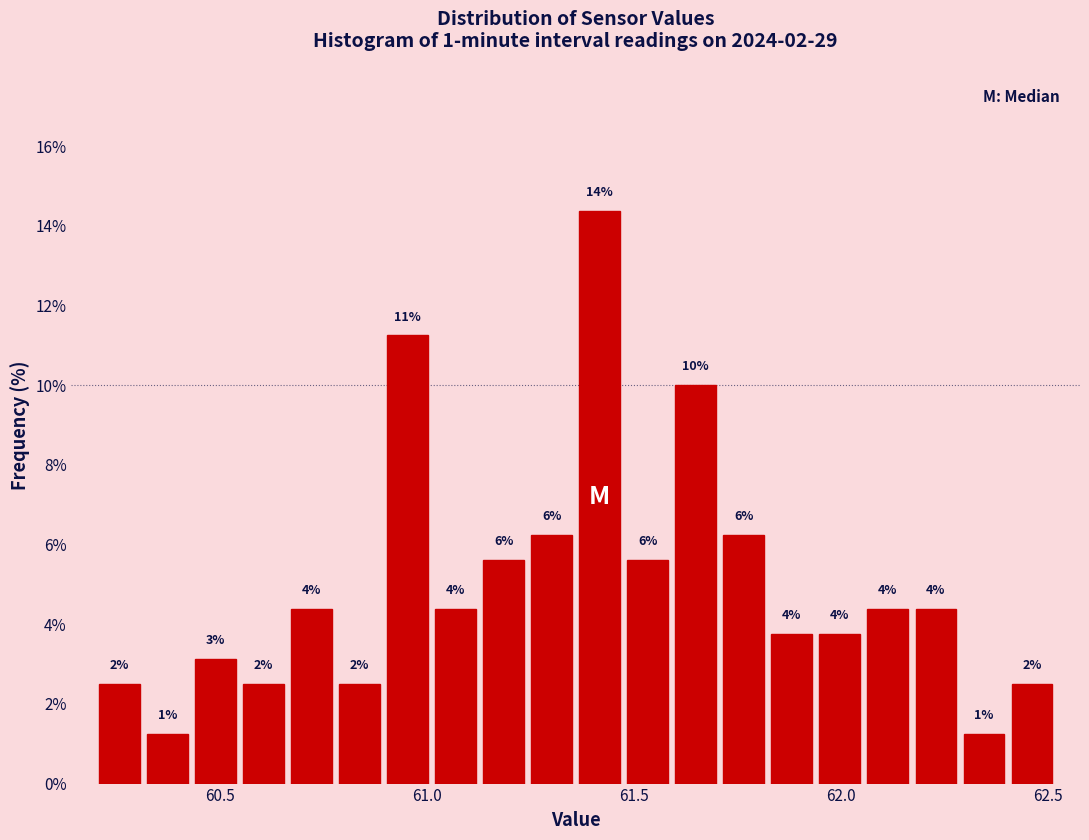

Around what value on the x-axis is the tallest bar? Give the approximate position of its centre, as read against the axis.

61.40